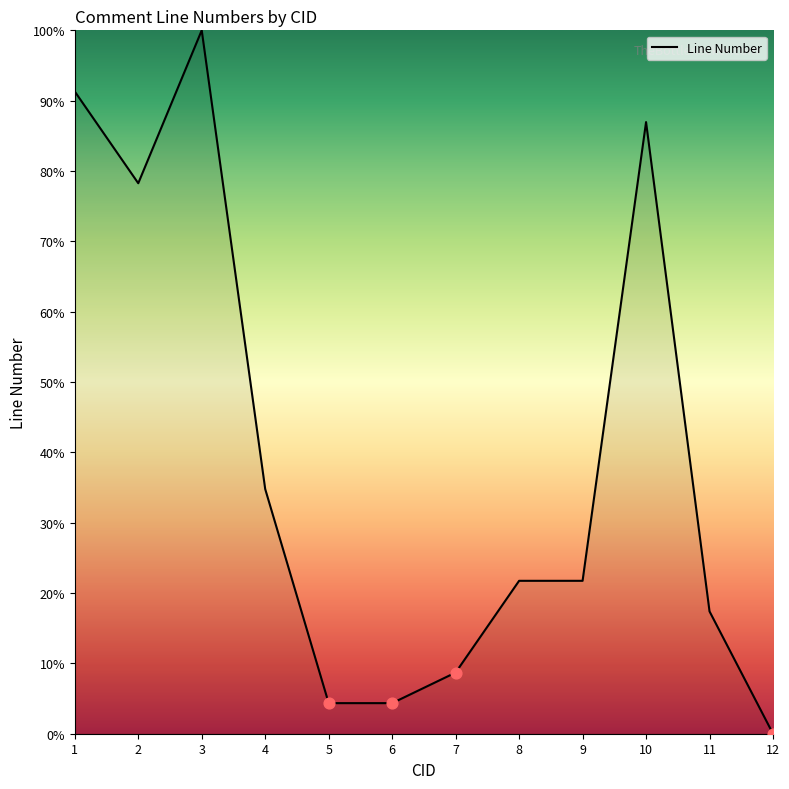

Between 9 and 12, which is larger?

9